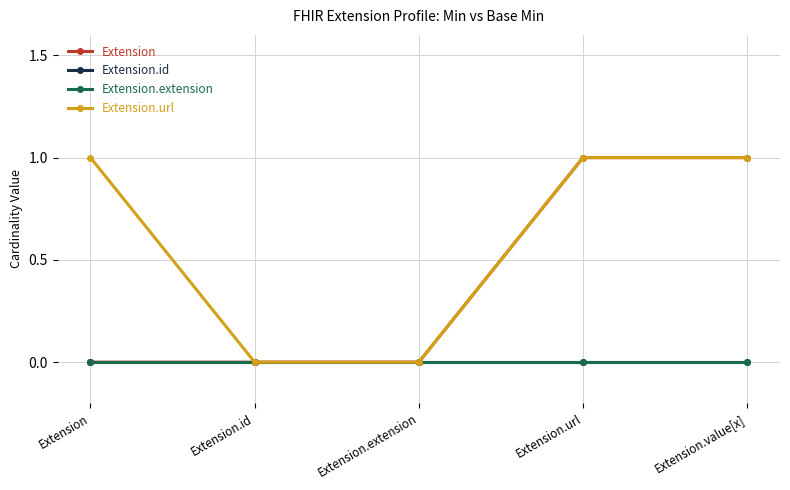

Does the chart have visible grid lines?

Yes